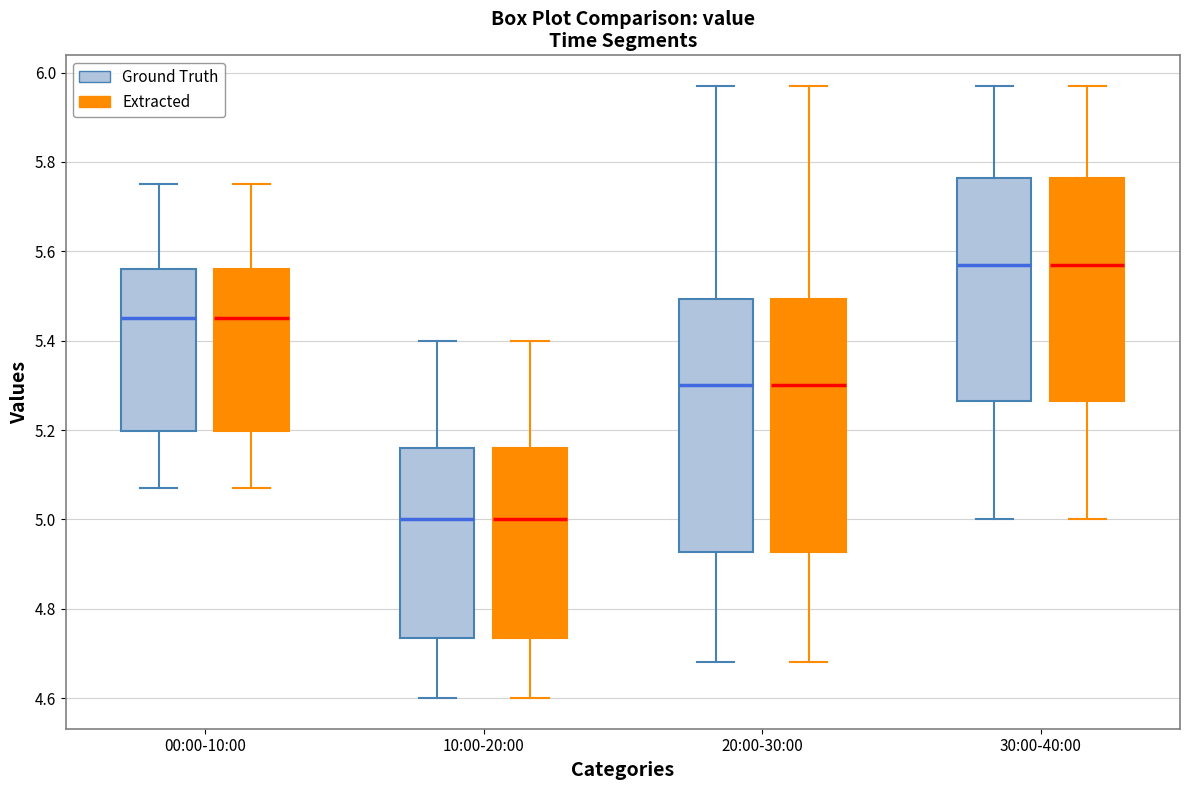

Reading left to right, transcribe this box plot: for each box, give where its median line is, the range the box spans, and where its two whiskers end, as read against the y-axis. The values are not printed on the chart, so give them approximately, as read against the axis.

00:00-10:00 (Ground Truth): median 5.46, box 5.20 to 5.56, whiskers 5.08 to 5.76
00:00-10:00 (Extracted): median 5.46, box 5.20 to 5.56, whiskers 5.08 to 5.76
10:00-20:00 (Ground Truth): median 5.00, box 4.74 to 5.16, whiskers 4.60 to 5.40
10:00-20:00 (Extracted): median 5.00, box 4.74 to 5.16, whiskers 4.60 to 5.40
20:00-30:00 (Ground Truth): median 5.30, box 4.92 to 5.50, whiskers 4.68 to 5.98
20:00-30:00 (Extracted): median 5.30, box 4.92 to 5.50, whiskers 4.68 to 5.98
30:00-40:00 (Ground Truth): median 5.58, box 5.26 to 5.76, whiskers 5.00 to 5.98
30:00-40:00 (Extracted): median 5.58, box 5.26 to 5.76, whiskers 5.00 to 5.98